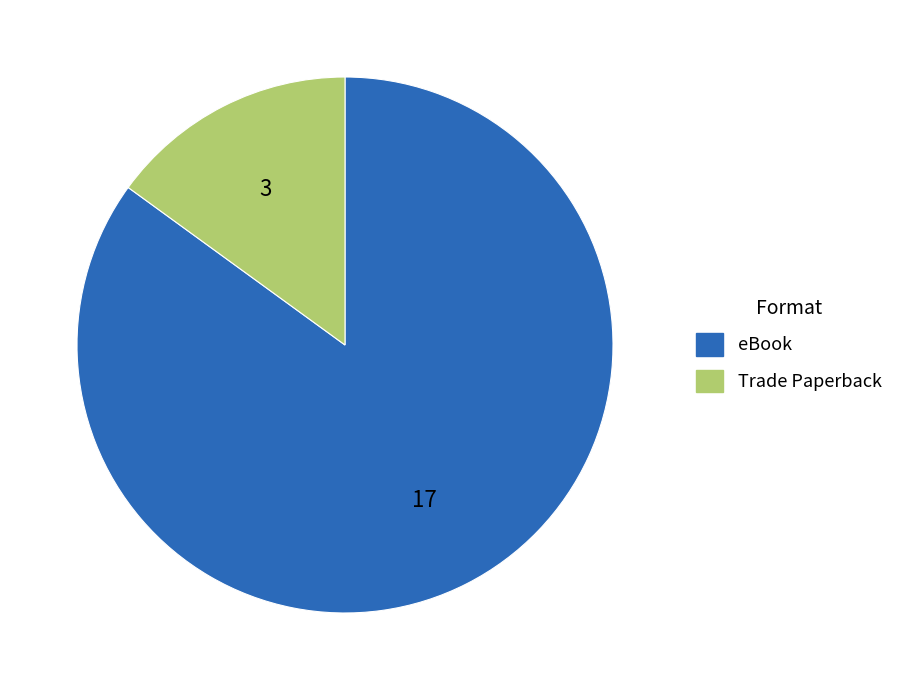

True or false: Trade Paperback accounts for 15% of the total.

True